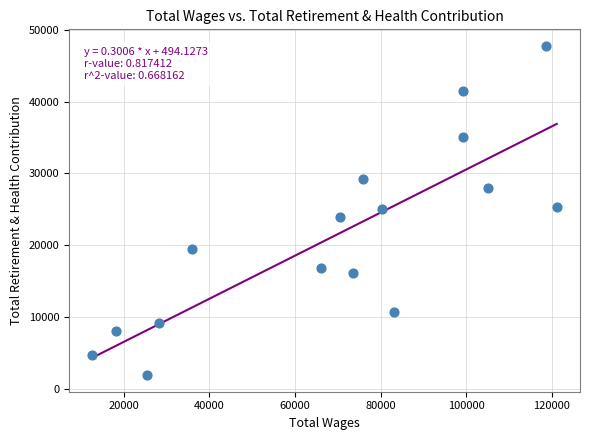

What is the range of X values (max minus min)?

108515